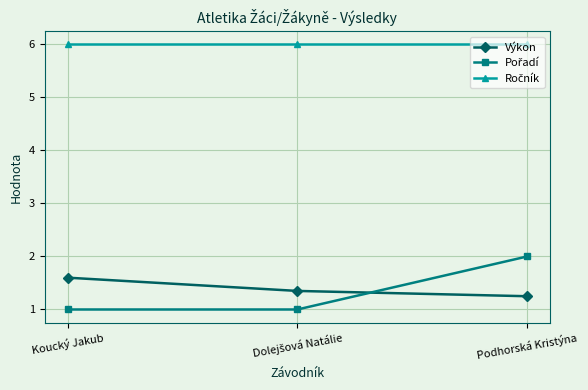

Which category has the highest value in the Výkon series?

Koucký Jakub